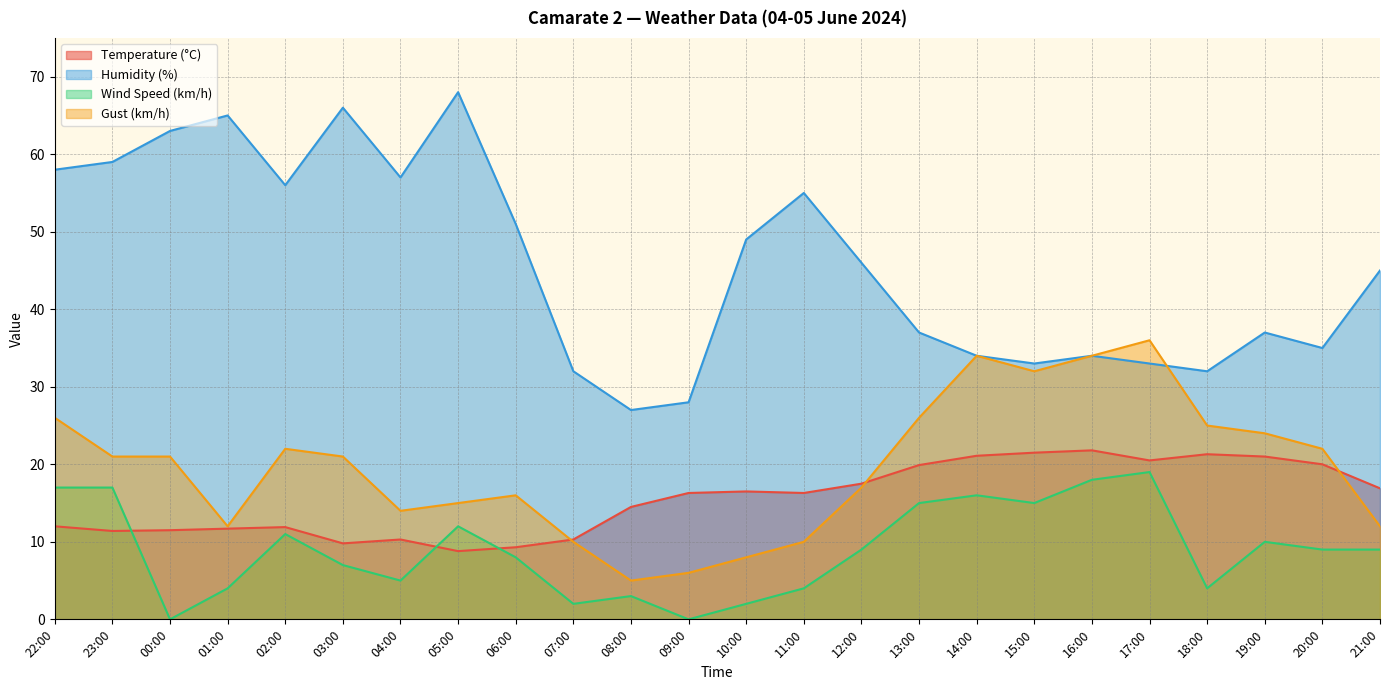

What value does the Temperature (°C) series have at 06:00?

9.3